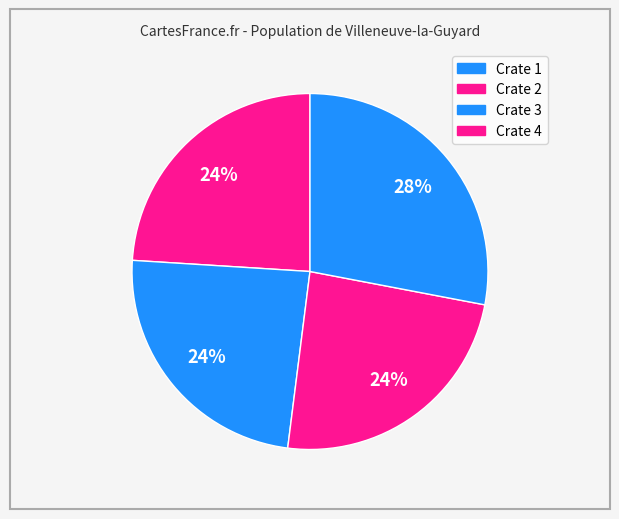

Is there a majority slice in this chart?

No